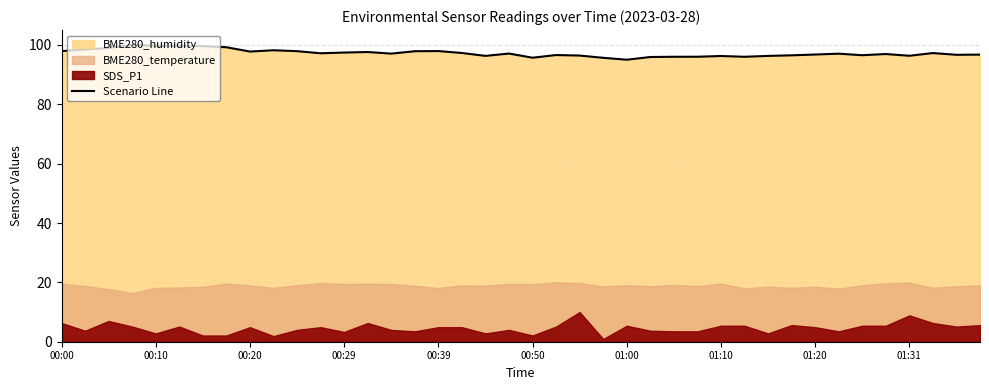

Count the number of categories in the chart.

40